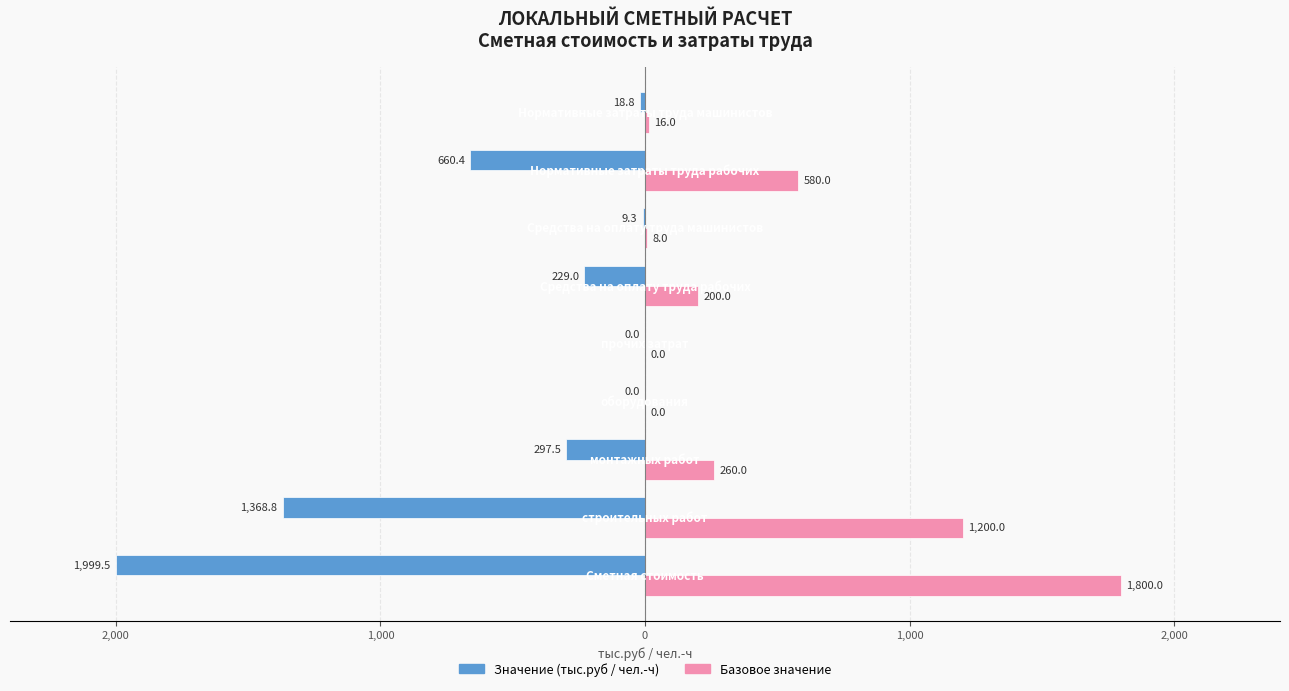

What are all the series names shown in the legend?

Значение (тыс.руб / чел.-ч), Базовое значение